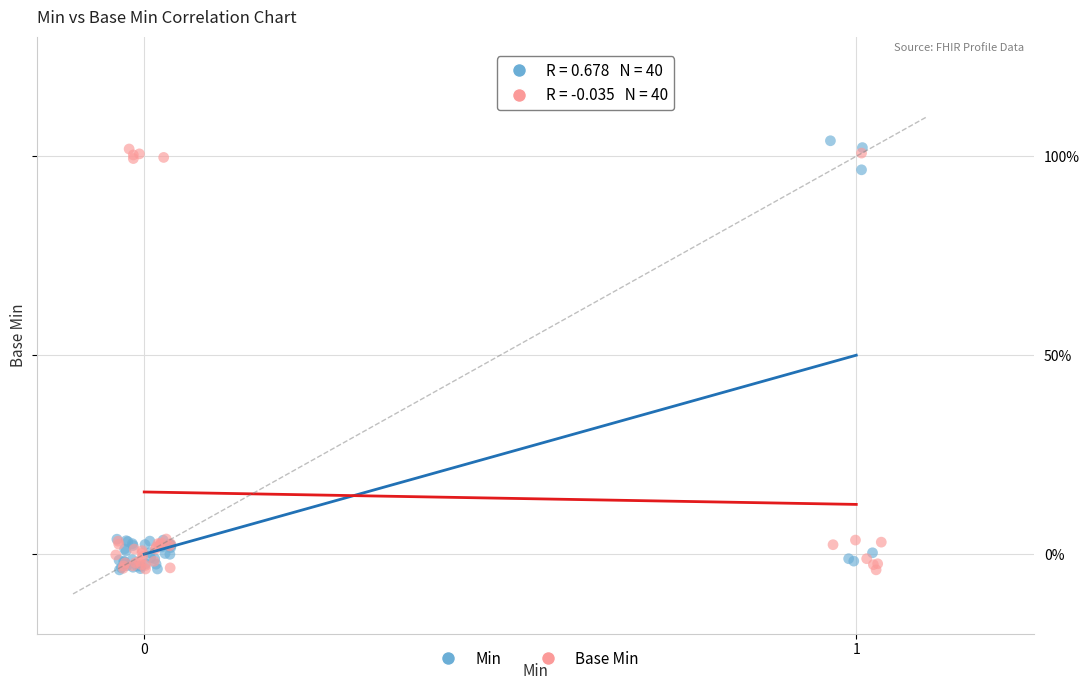

Which series reaches the maximum Y coordinate?

Min